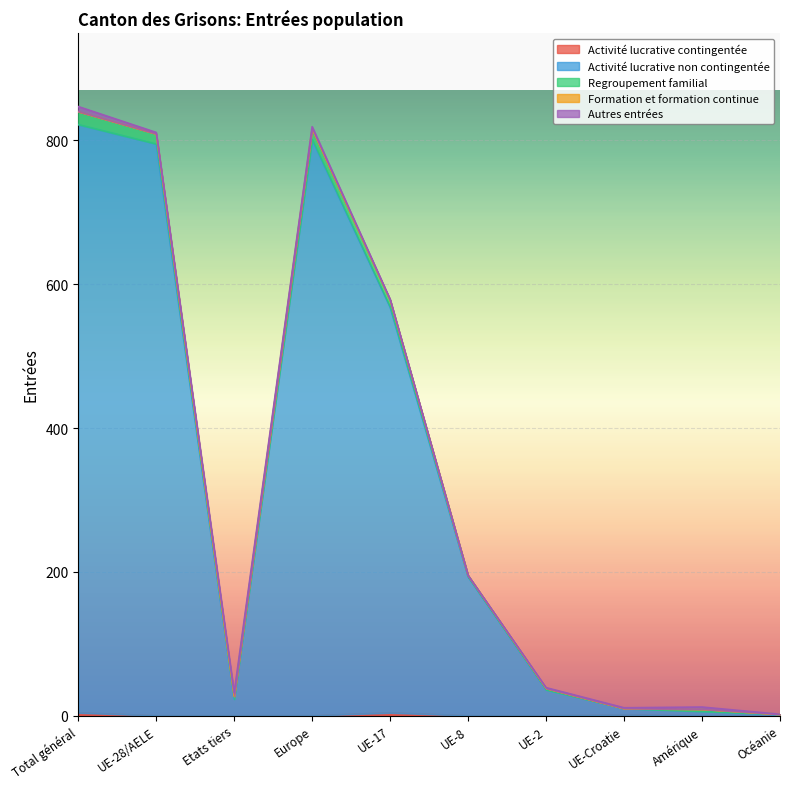

How many data points in Activité lucrative non contingentée are above 193?

4